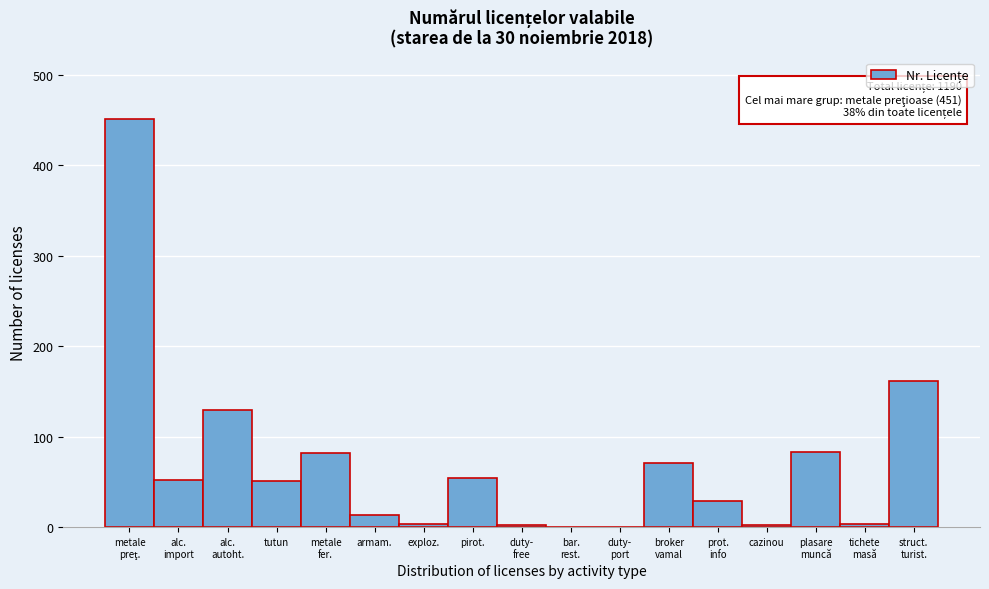

What is the sum of all values?

1190